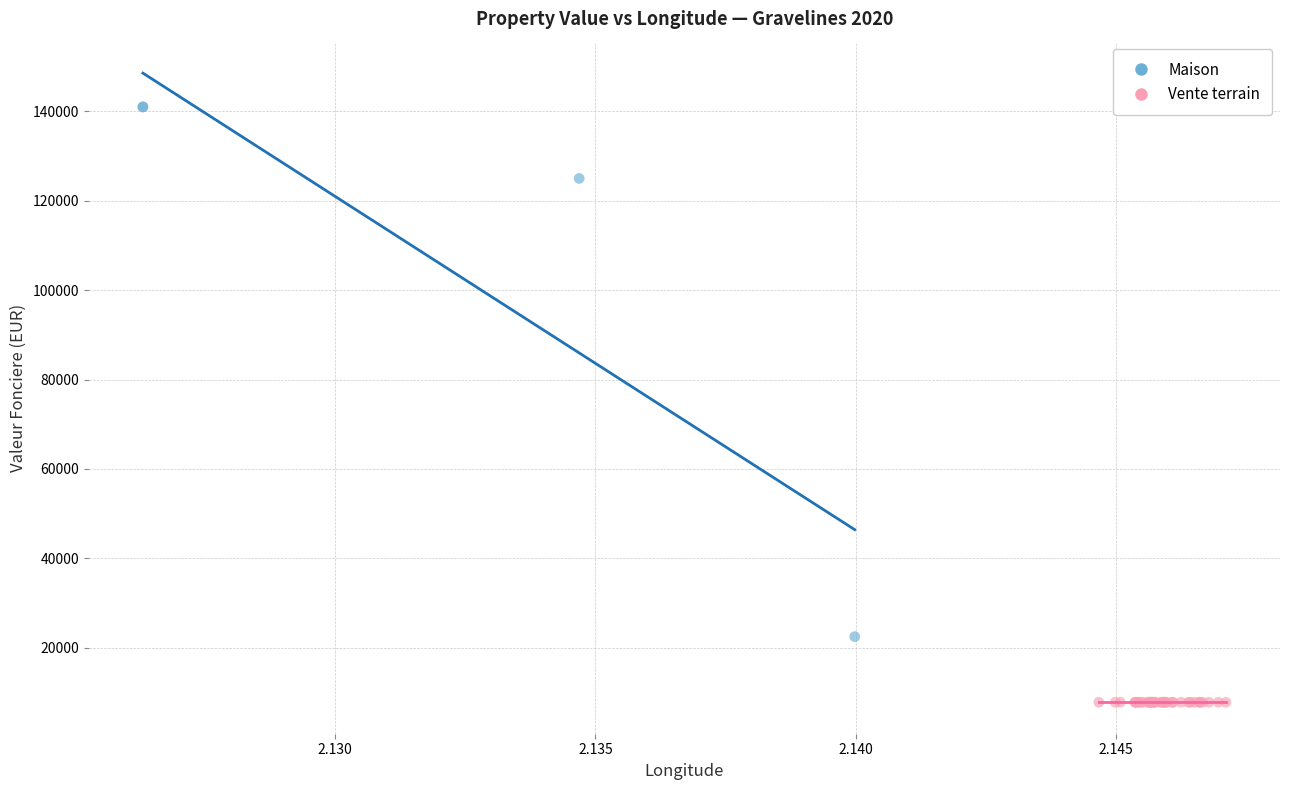

Which series contains the lowest Y value?

Vente terrain